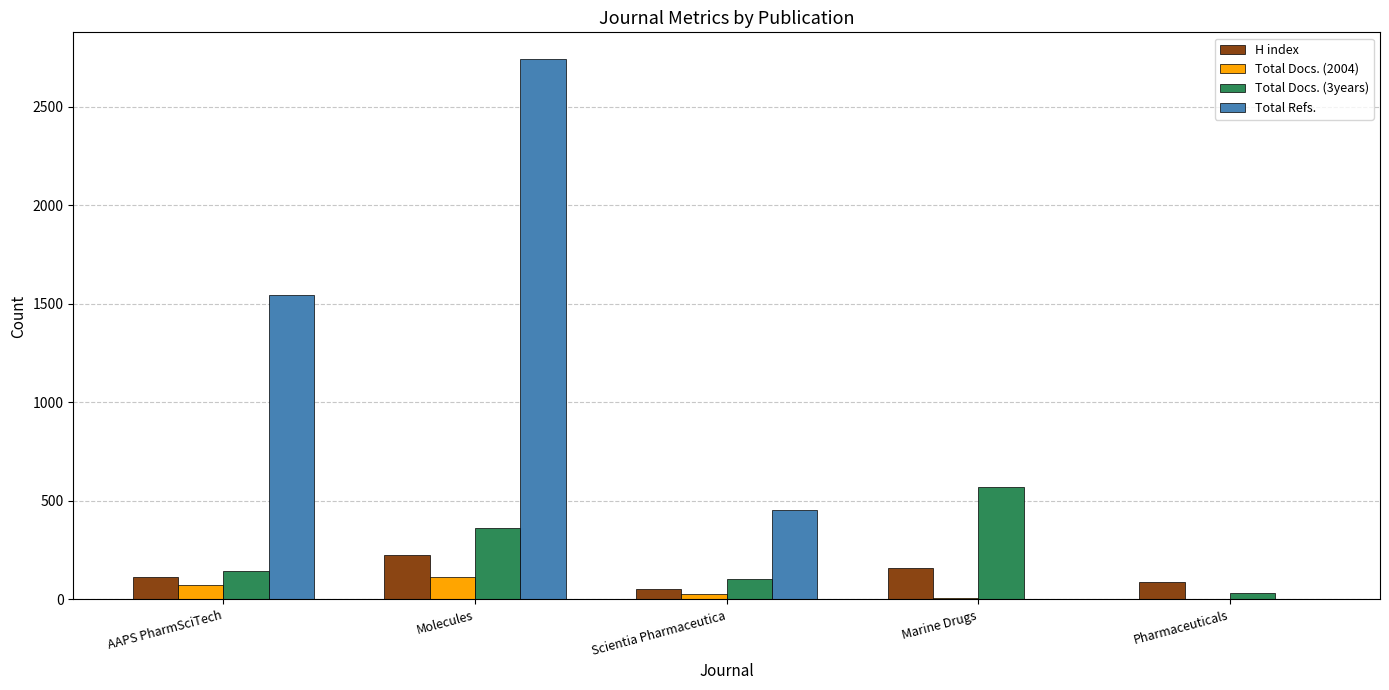

How many distinct data groups are displayed?

4